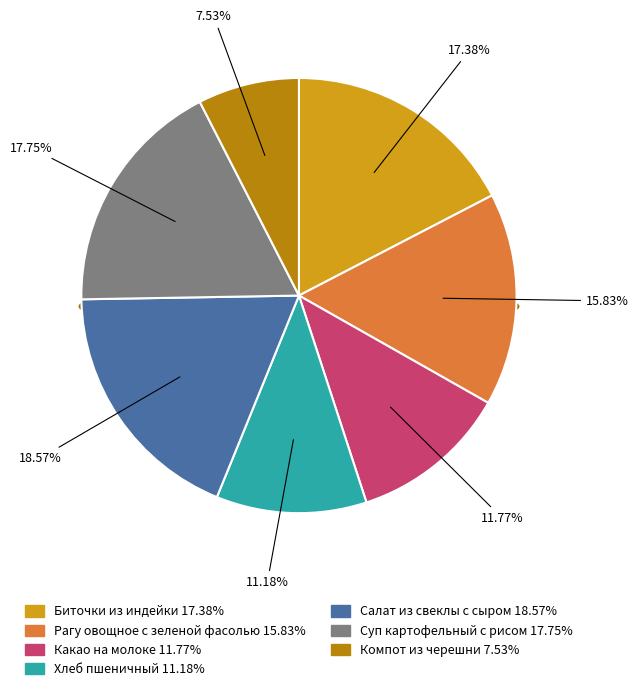

Approximately how many times larger is the value at Салат из свеклы с сыром compared to Биточки из индейки?

1.1